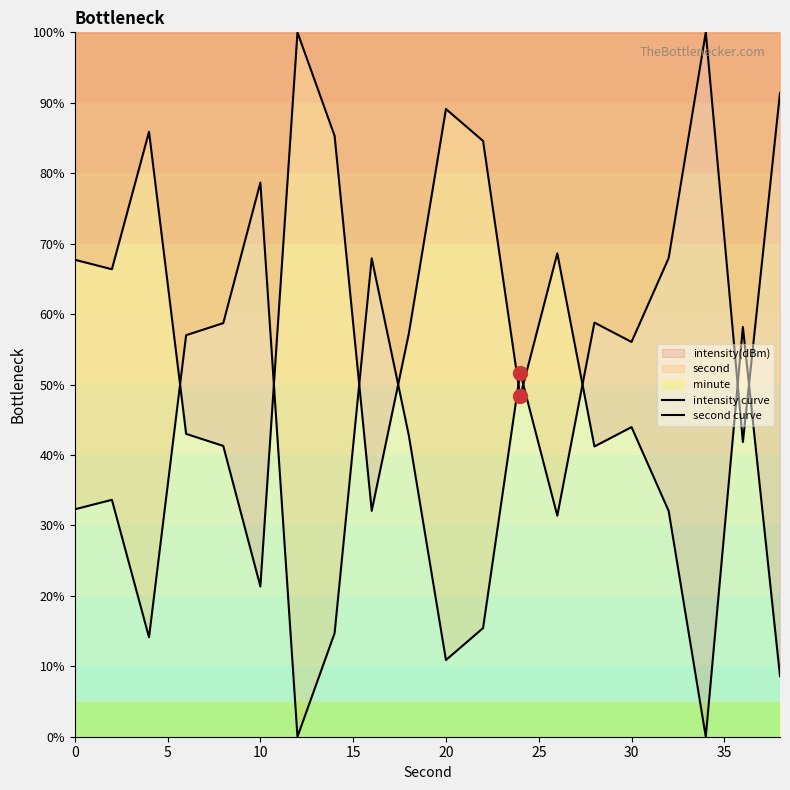

Is this an area chart (filled region under the line)?

No